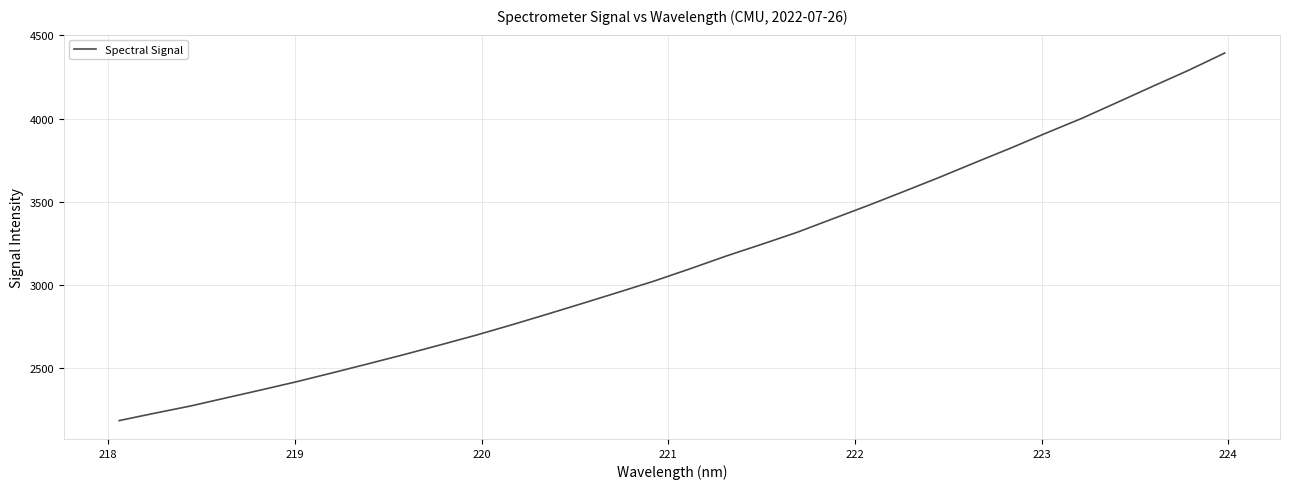

What is the difference between the maximum and minimum values?

2209.8